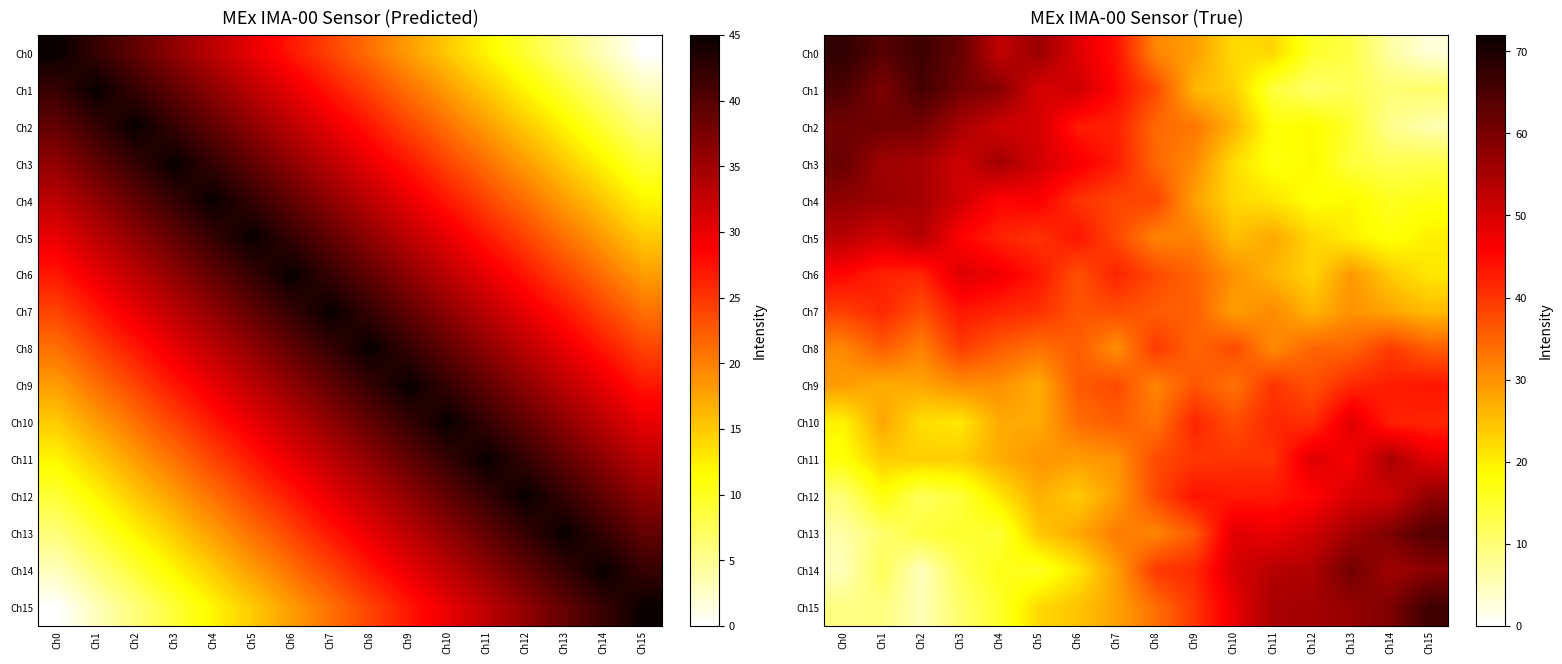

What is the maximum value for Ch2?

61.0